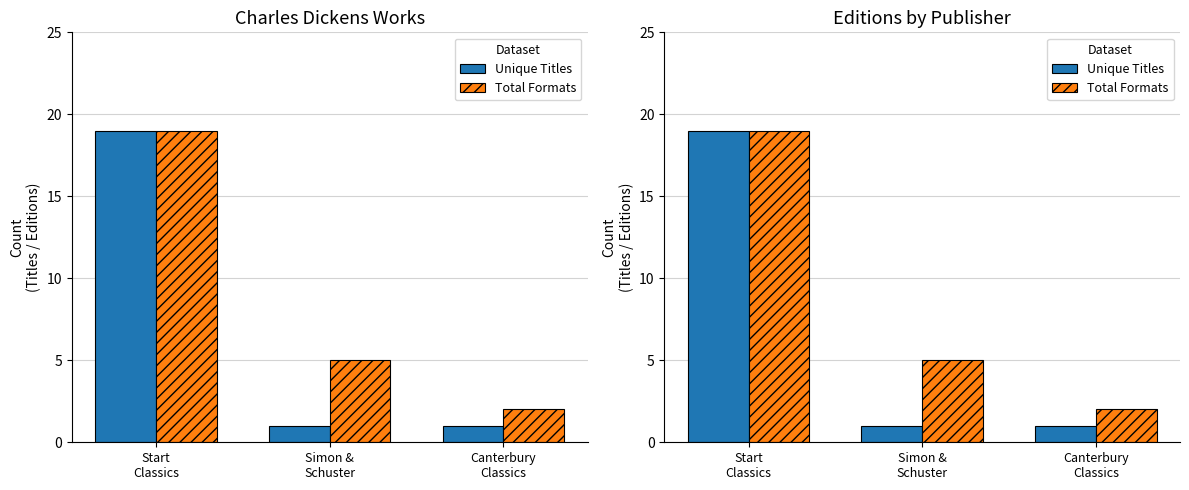

What is the greatest value displayed?

19